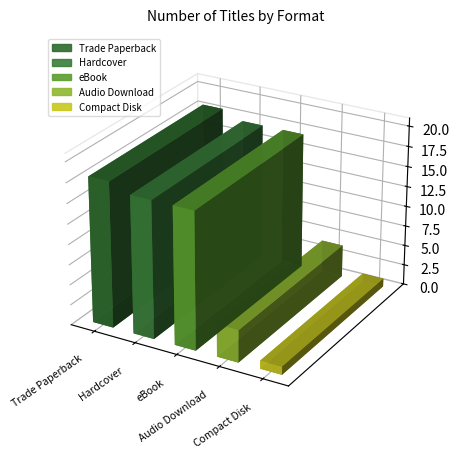

What is the value of the 2nd bar from the left?

15